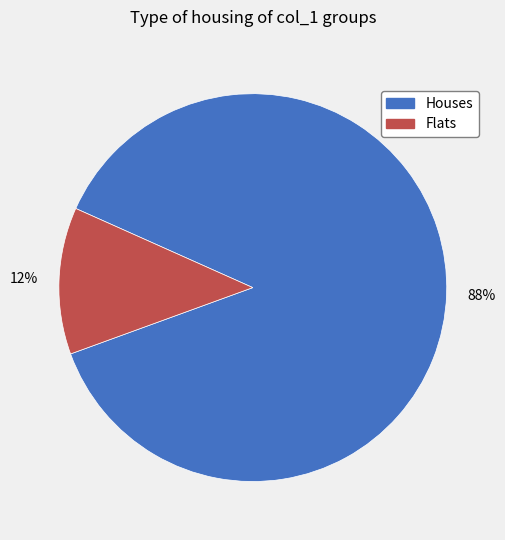

Is there a majority slice in this chart?

Yes